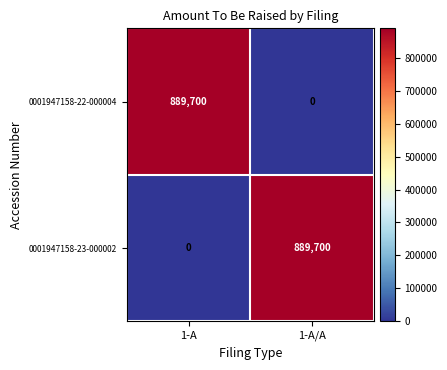

At how many categories does at least one series exceed 286781?

2